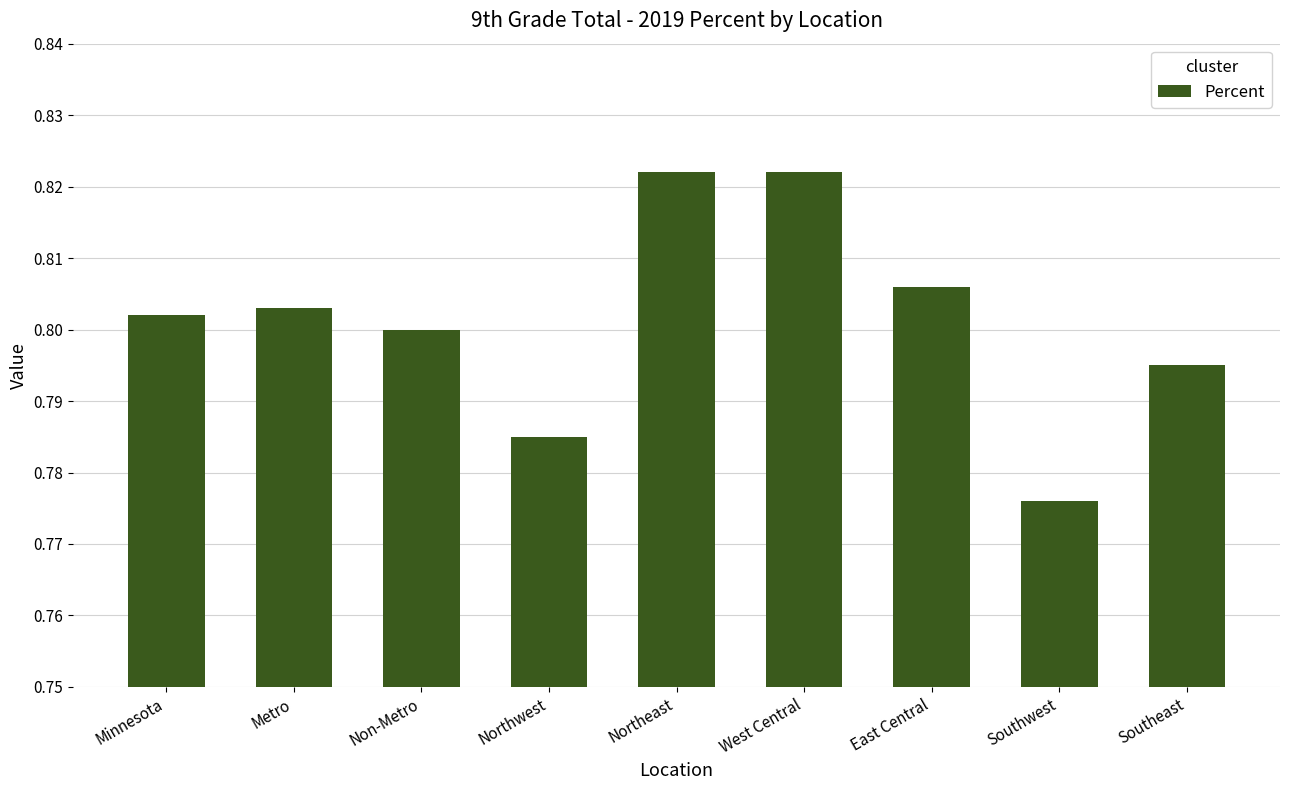

What is the label of the 9th bar from the left?

Southeast